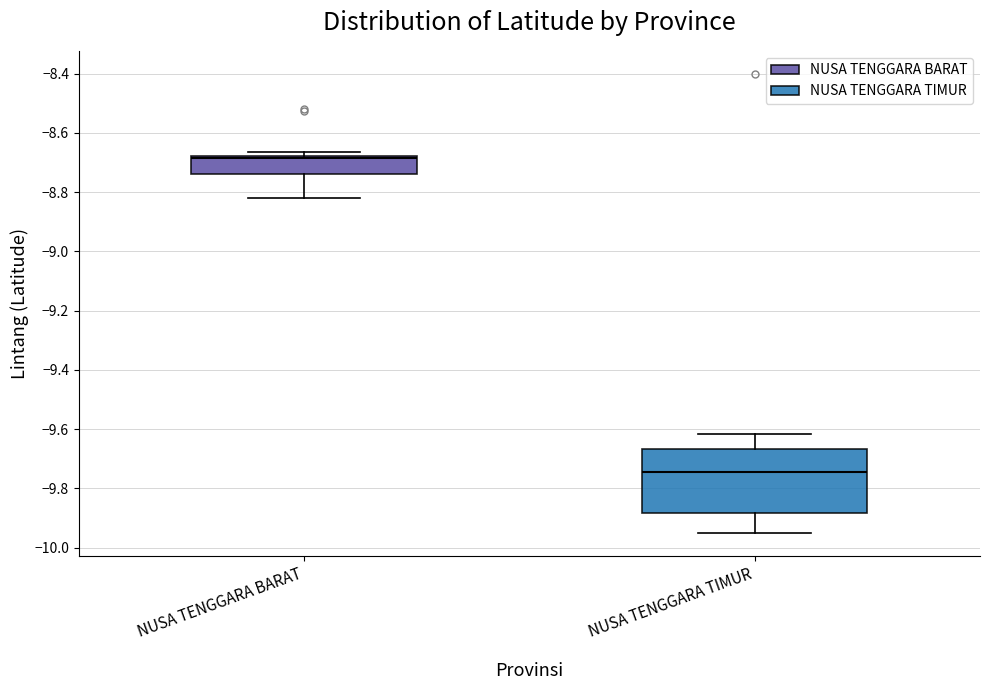

Reading left to right, read every box against the y-axis: the position of its median line, the range the box covers, and the ends of its whiskers. The values are not printed on the chart, so give them approximately, as read against the axis.

NUSA TENGGARA BARAT: median -8.68 (just below the box's upper edge), box -8.74 to -8.68, whiskers -8.82 to -8.66
NUSA TENGGARA TIMUR: median -9.74, box -9.88 to -9.66, whiskers -9.96 to -9.62